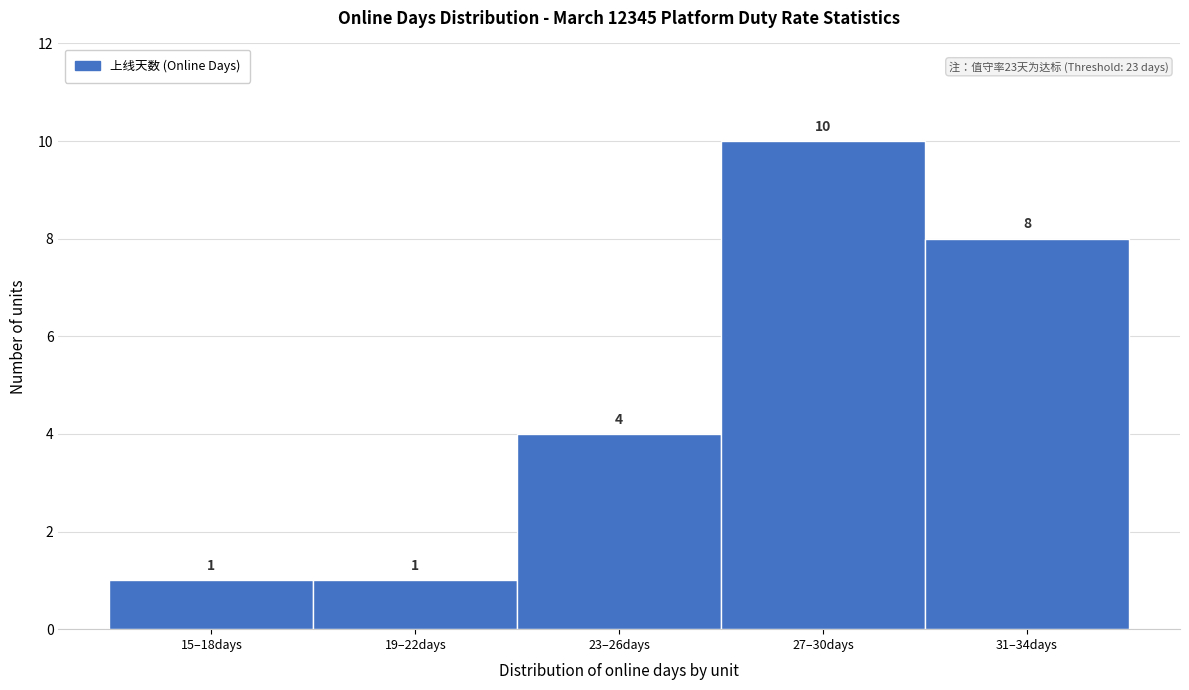

Reading left to right, transcribe all the data shown in this chart.

15–18days=1	19–22days=1	23–26days=4	27–30days=10	31–34days=8